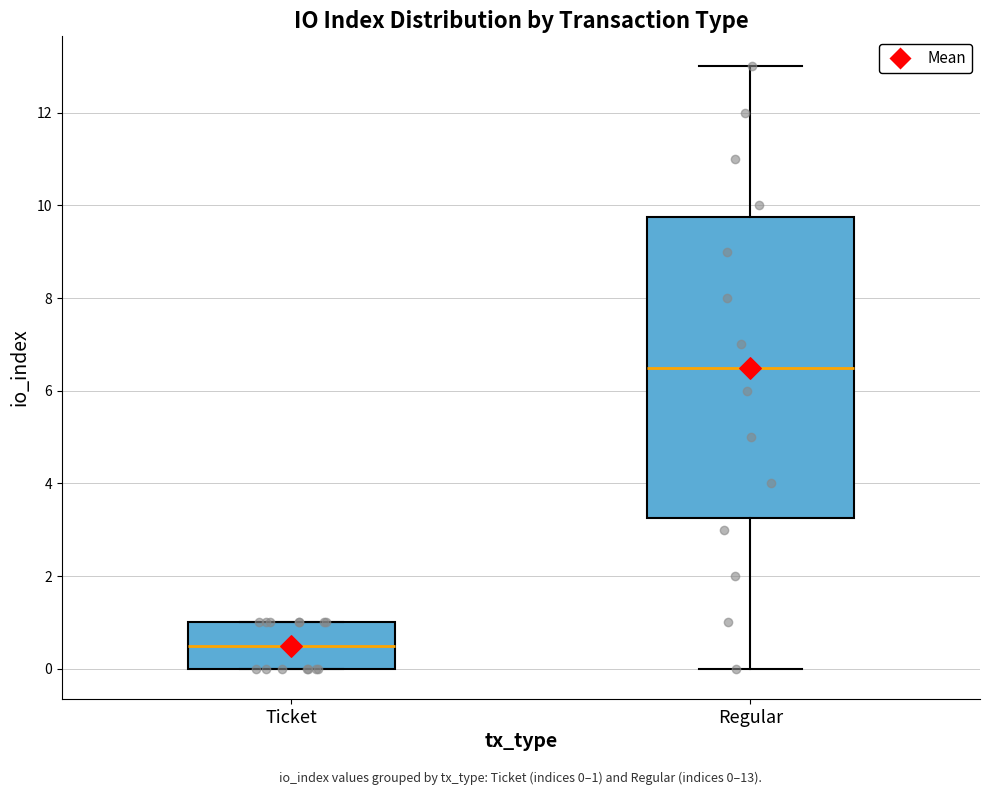

Which box's median line is the highest?

Regular